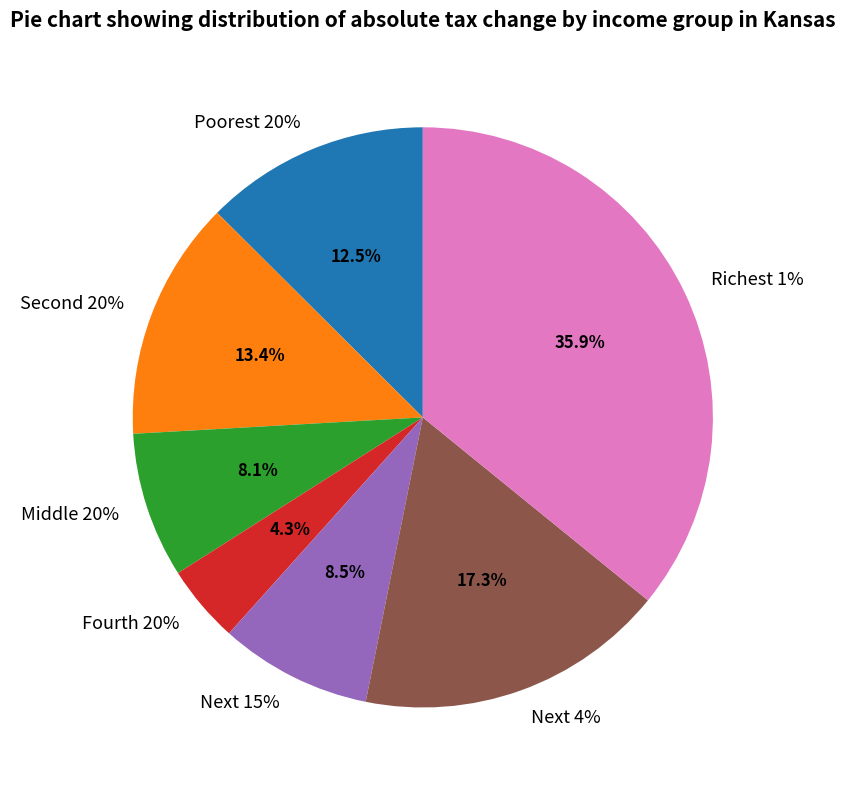

The Next 4% slice represents 17% of the pie. True or false?

True